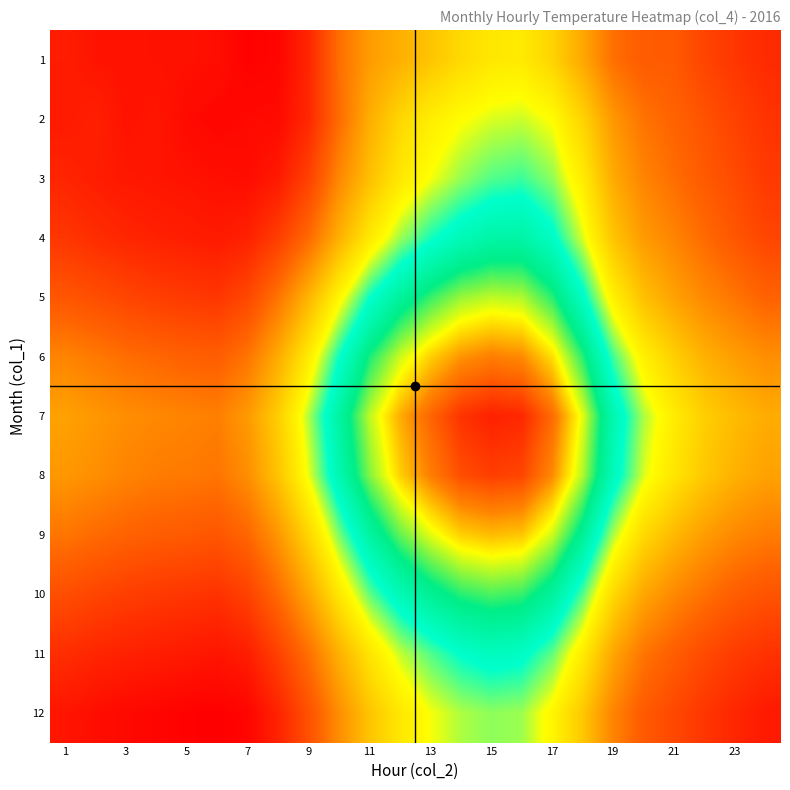

Reading left to right, extract all data points from this chart.

1: 1.4	0.7	0.6	0.5	0.5	0.2	-0.8	-0.5	2.2	8.1	11.1	12.4	13.8	15.2	16.2	16.4	14.8	11.9	8.1	6.6	6.5	4.7	3.5	2.6
2: 1.2	1.7	0.6	0.9	-0.1	-0.5	-0.2	-0.1	2.4	7.9	12.3	15.0	16.6	17.6	18.2	18.4	17.6	14.8	10.8	8.4	7.2	5.9	4.5	3.3
3: 2.1	1.5	1.0	0.8	0.6	0.3	0.1	1.2	4.5	9.8	13.5	16.2	17.8	19.1	20.0	20.3	19.2	16.5	12.1	9.5	8.0	6.5	5.2	3.8
4: 3.5	2.8	2.2	1.8	1.5	1.2	1.8	4.2	7.8	12.5	16.3	19.0	20.8	22.1	22.9	23.0	21.5	18.2	13.8	11.0	9.5	7.8	6.2	4.8
5: 6.2	5.5	4.8	4.2	3.8	3.5	5.0	8.5	12.8	17.2	21.0	23.5	25.2	26.5	27.0	26.8	25.0	21.5	16.8	13.5	11.5	9.8	8.5	7.2
6: 9.5	8.8	8.0	7.5	7.0	6.8	8.5	12.2	16.5	21.0	24.8	27.2	28.8	30.0	30.5	30.2	28.5	25.0	20.2	16.8	14.5	12.5	11.2	10.2
7: 11.5	10.8	10.2	9.8	9.5	9.2	11.0	14.5	18.8	23.2	27.0	29.5	31.2	32.5	33.0	32.8	31.0	27.5	22.5	18.8	16.5	14.5	13.2	12.2
8: 10.8	10.2	9.5	9.0	8.8	8.5	10.2	13.8	18.0	22.5	26.2	28.8	30.5	31.8	32.2	32.0	30.2	26.8	22.0	18.2	16.0	14.0	12.5	11.5
9: 8.5	7.8	7.2	6.8	6.5	6.2	7.5	10.8	15.0	19.5	23.2	25.8	27.5	28.8	29.2	29.0	27.2	23.8	18.8	15.2	13.0	11.2	9.8	9.0
10: 5.5	4.8	4.2	3.8	3.5	3.2	4.5	7.8	11.8	16.2	19.8	22.2	23.8	25.0	25.5	25.2	23.5	20.0	15.2	11.8	9.8	8.2	6.8	6.0
11: 2.8	2.2	1.8	1.5	1.2	0.8	1.5	4.5	8.2	12.5	16.0	18.5	20.0	21.2	21.8	21.5	19.8	16.5	11.8	8.5	6.8	5.2	4.0	3.2
12: 0.8	0.2	-0.2	-0.5	-0.8	-1.0	-0.5	2.0	5.8	10.2	13.8	16.2	17.8	18.8	19.2	19.0	17.2	14.0	9.5	6.5	5.0	3.5	2.2	1.2